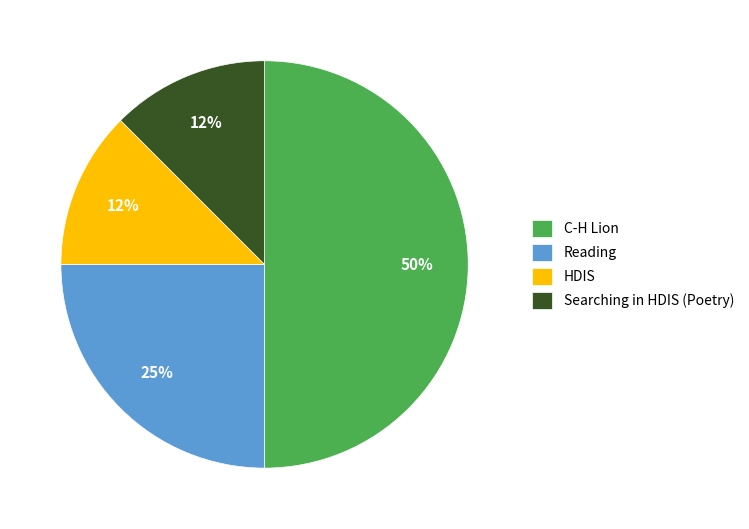

Which category has the biggest portion of the pie?

C-H Lion